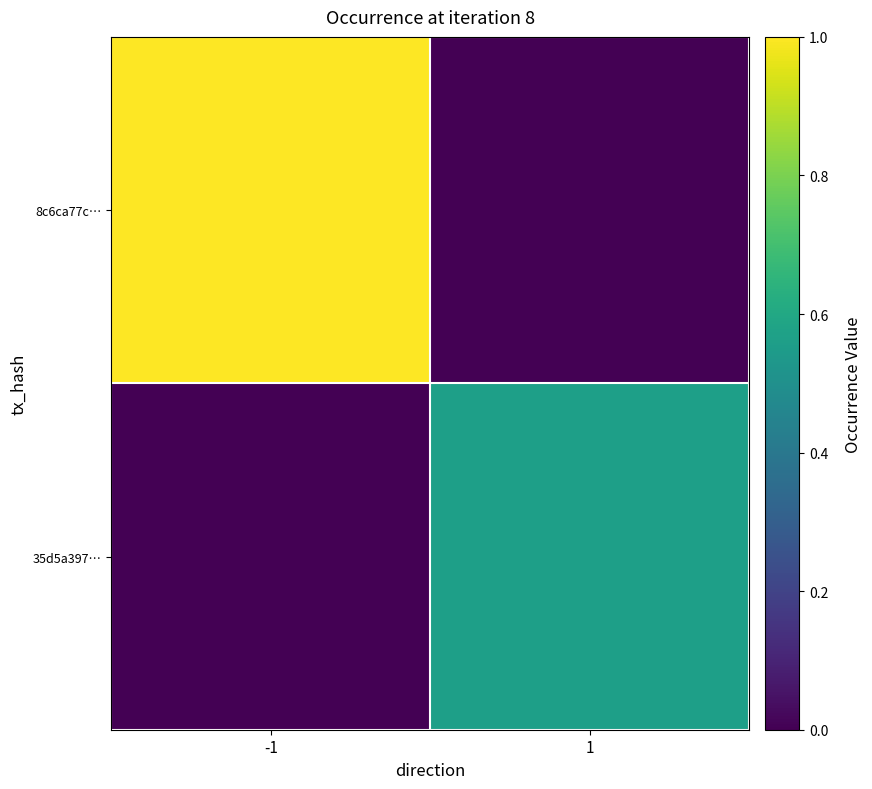

Which series changed the most between -1 and 1?

8c6ca77c…